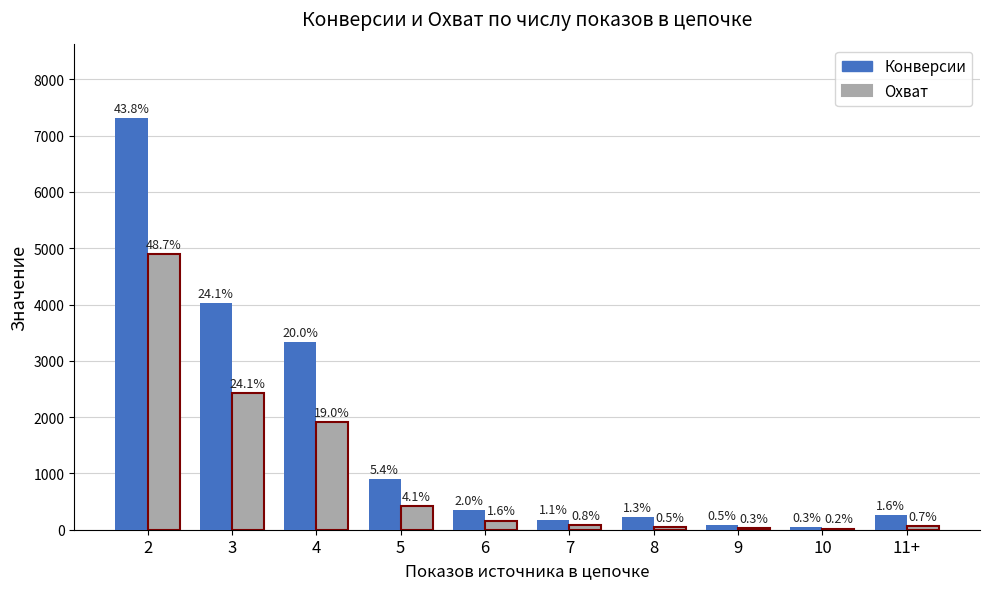

What is the sum of all Охват values?

10044